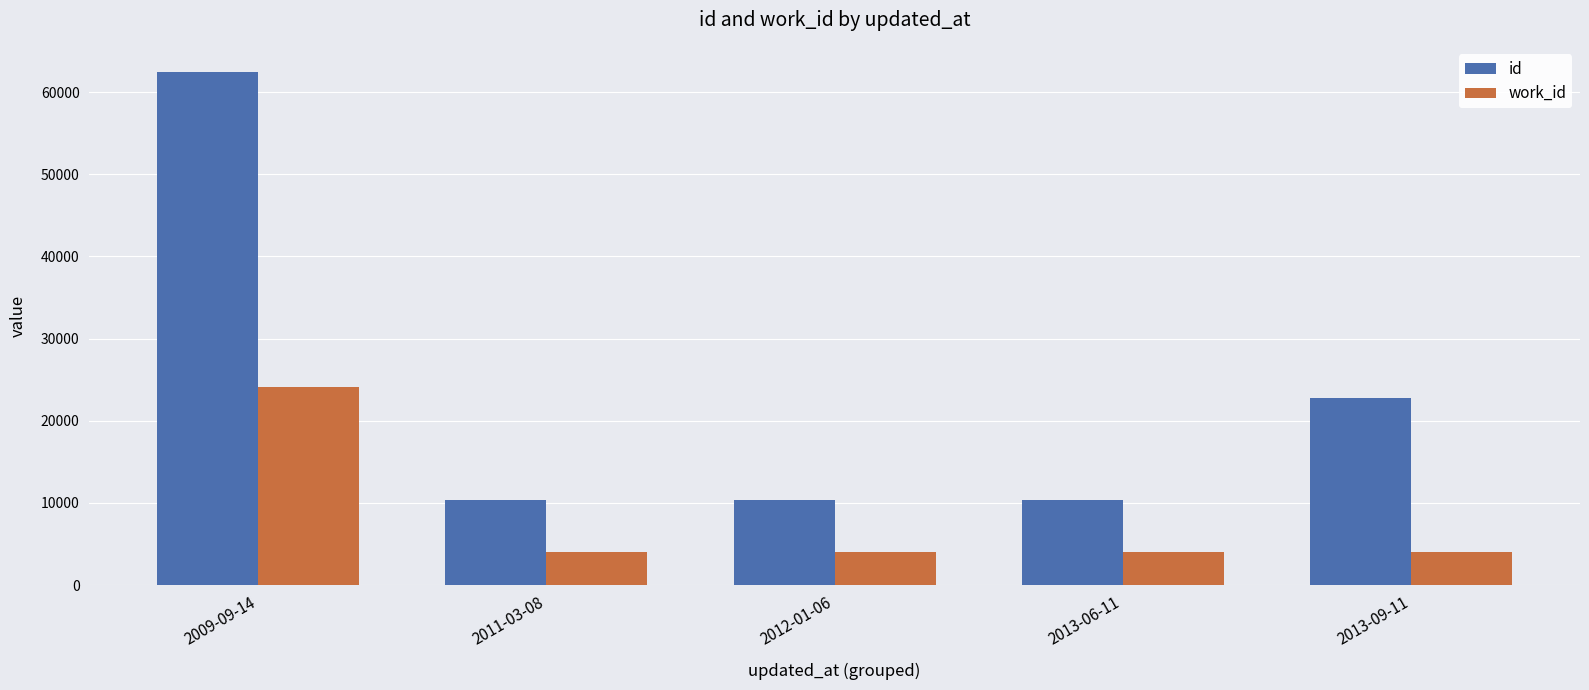

What is the label of the 2nd bar from the left?

2011-03-08